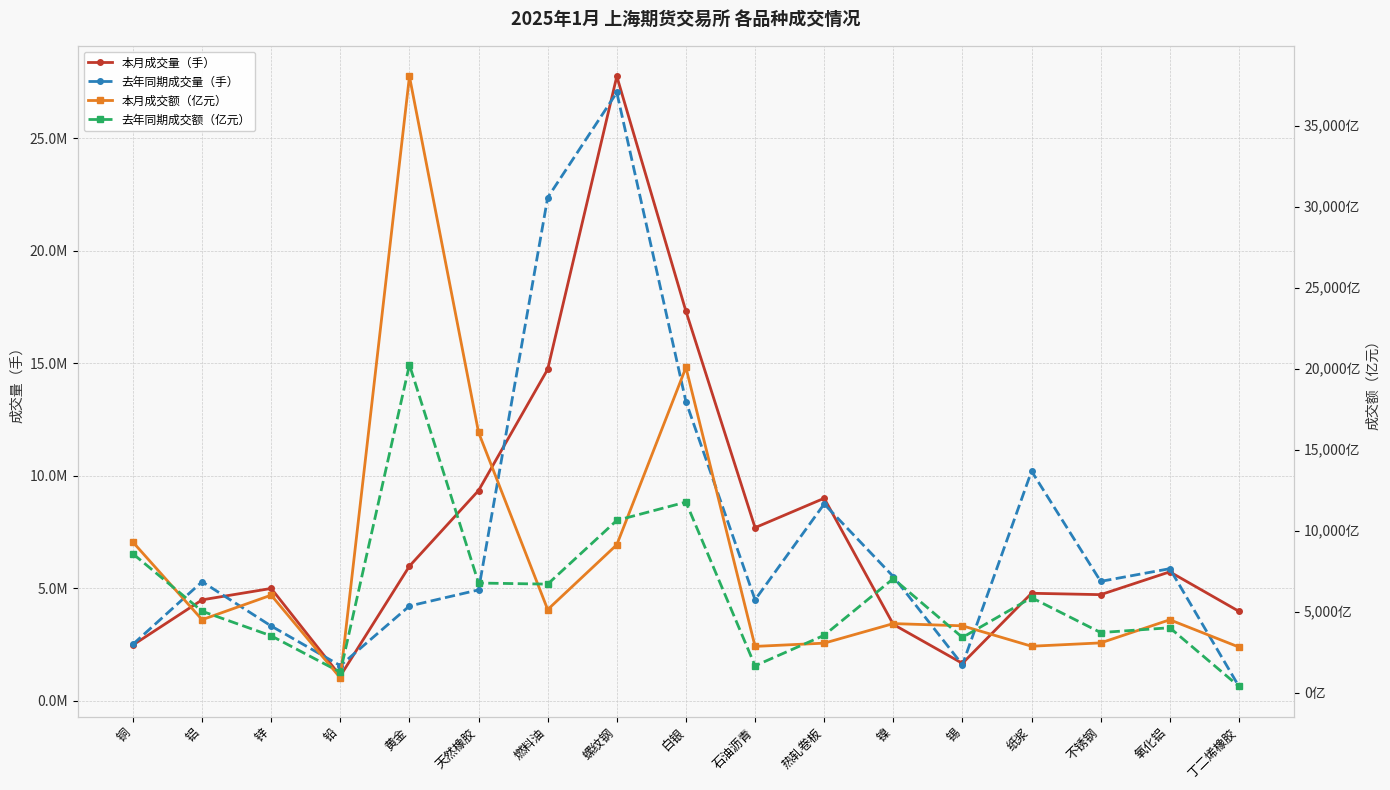

Where is the first local minimum for 本月成交额（亿元）?

铝